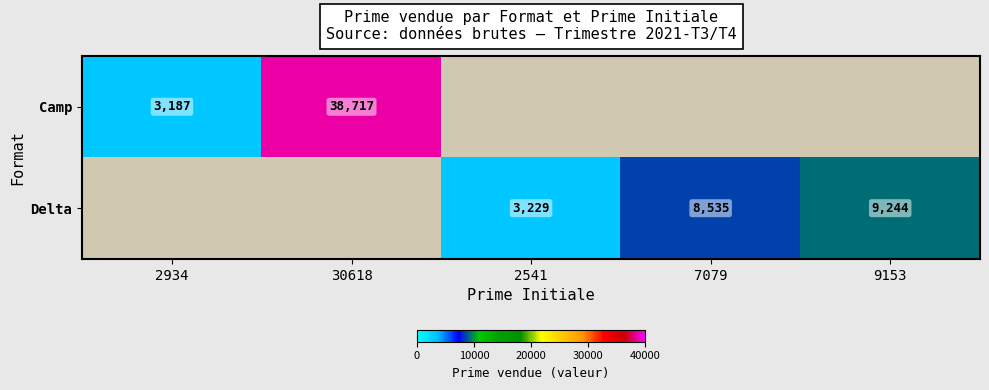

What is the difference between the Camp values at 2934 and 30618?

35530